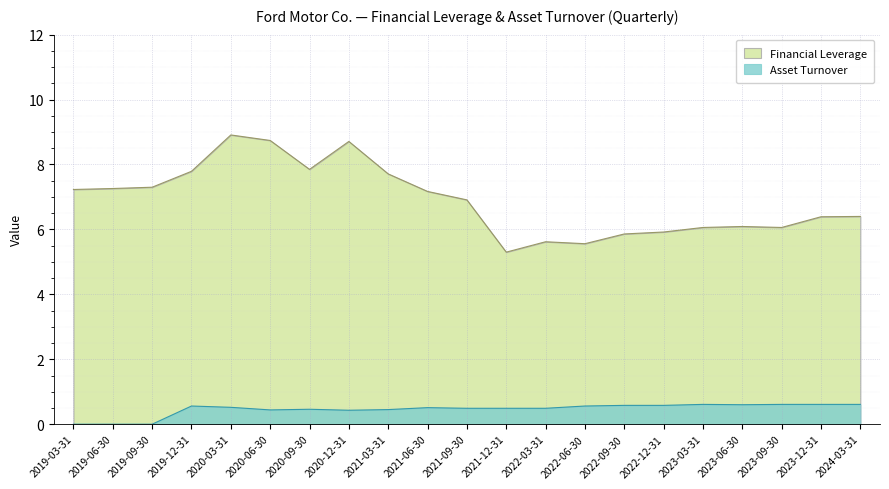

At which category does Financial Leverage reach its first local peak?

2020-03-31